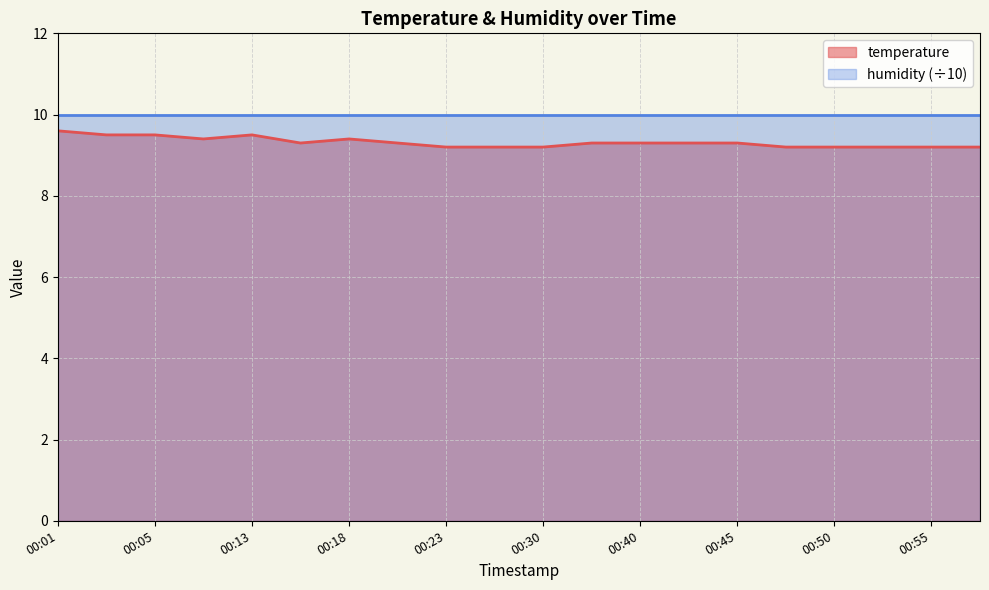

Between 00:25 and 00:40, which is larger?

00:40